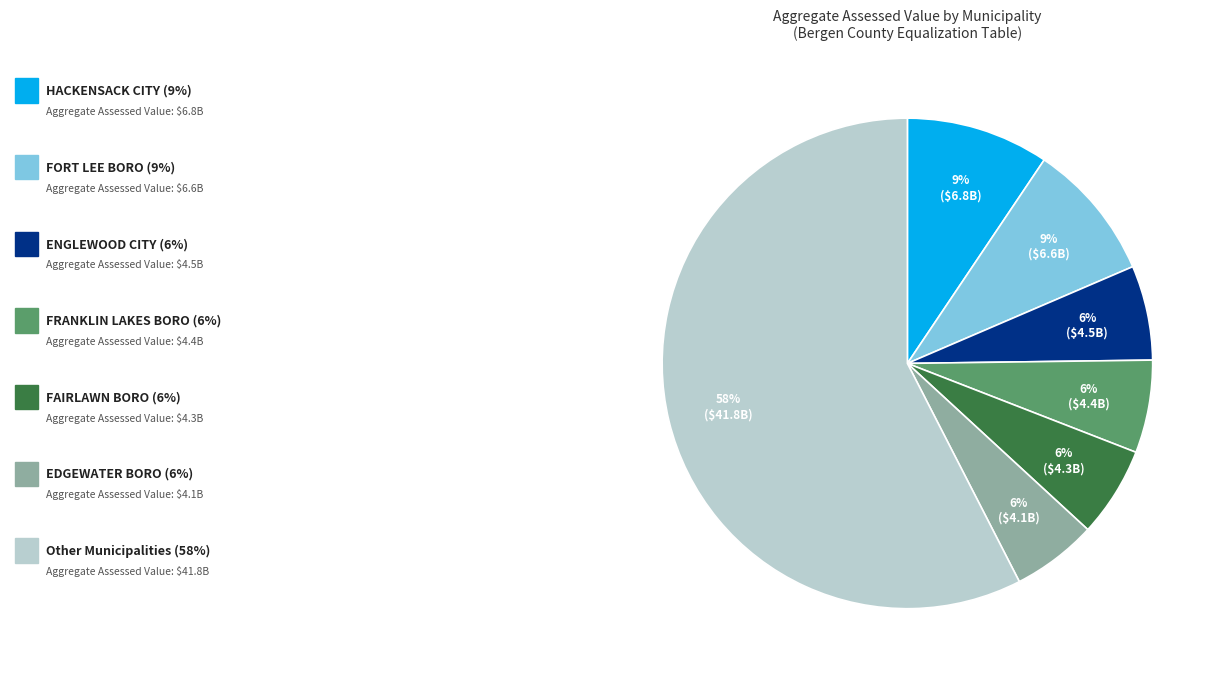

To the nearest percent, what is the average slice percentage?

14%